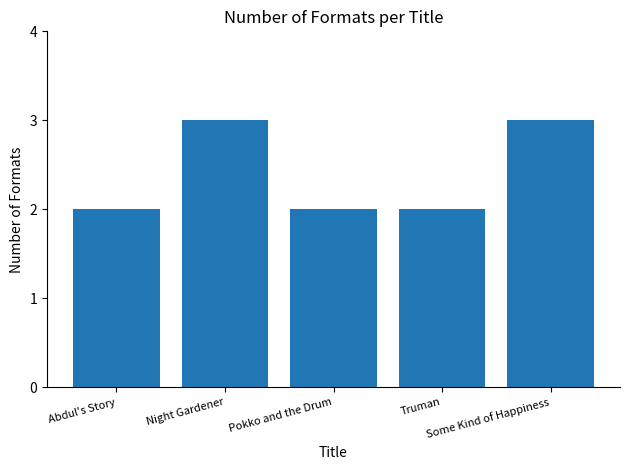

Which has a higher value, Night Gardener or Abdul's Story?

Night Gardener